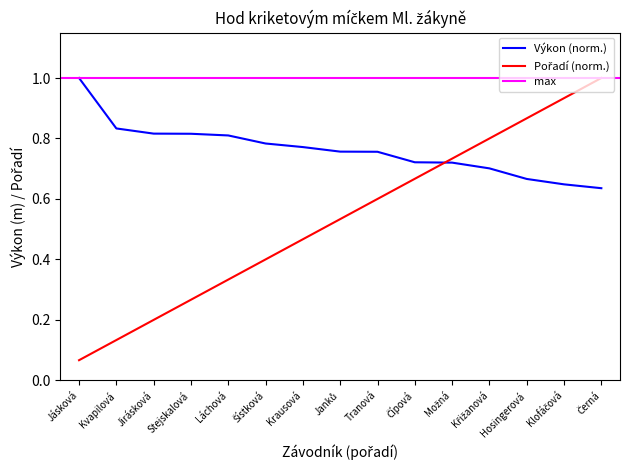

The value of Pořadí at Krausová is 0.8. True or false?

False